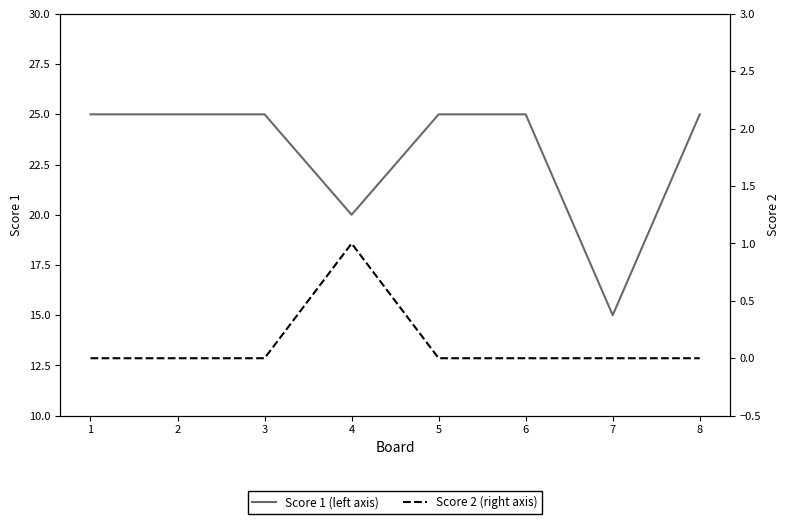

Reading left to right, extract all data points from this chart.

Score 1 (left axis): 25	25	25	20	25	25	15	25
Score 2 (right axis): 0	0	0	1	0	0	0	0